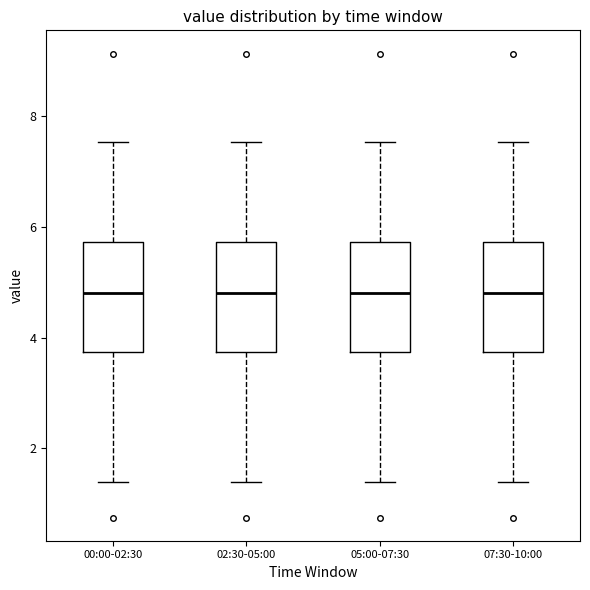

Reading left to right, transcribe this box plot: for each box, give where its median line is, the range the box spans, and where its two whiskers end, as read against the y-axis. The values are not printed on the chart, so give them approximately, as read against the axis.

00:00-02:30: median 4.8, box 3.8 to 5.8, whiskers 1.4 to 7.6
02:30-05:00: median 4.8, box 3.8 to 5.8, whiskers 1.4 to 7.6
05:00-07:30: median 4.8, box 3.8 to 5.8, whiskers 1.4 to 7.6
07:30-10:00: median 4.8, box 3.8 to 5.8, whiskers 1.4 to 7.6